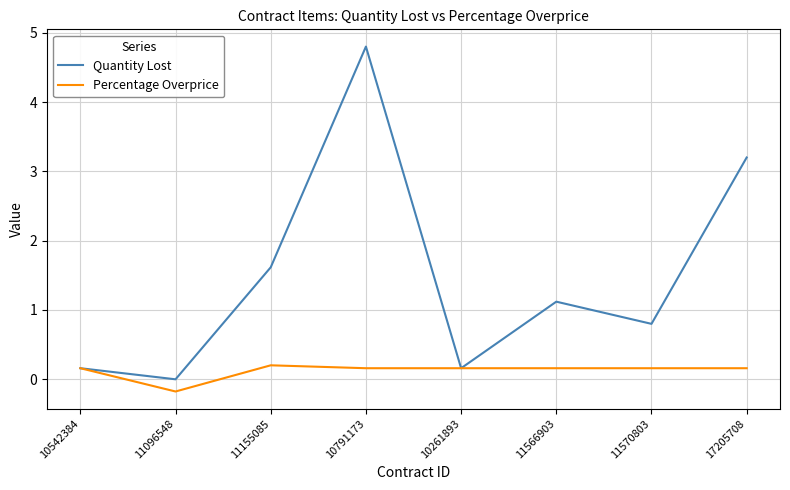

What position from the right is 11570803?

2